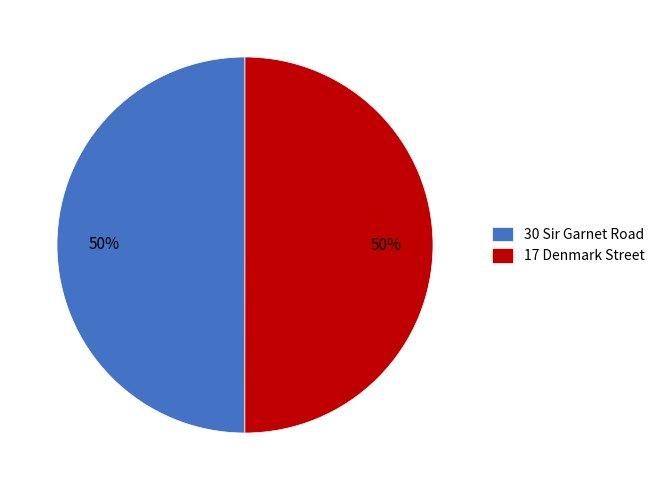

Approximately how many times larger is the value at 30 Sir Garnet Road compared to 17 Denmark Street?

1.0